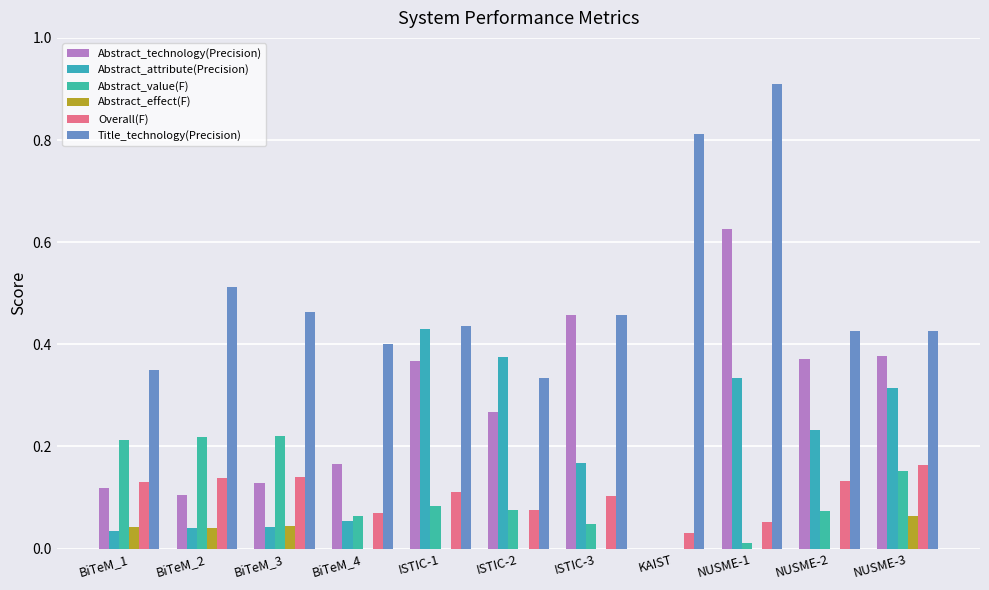

What is the difference between the maximum and minimum values in the Abstract_attribute(Precision) series?

0.4